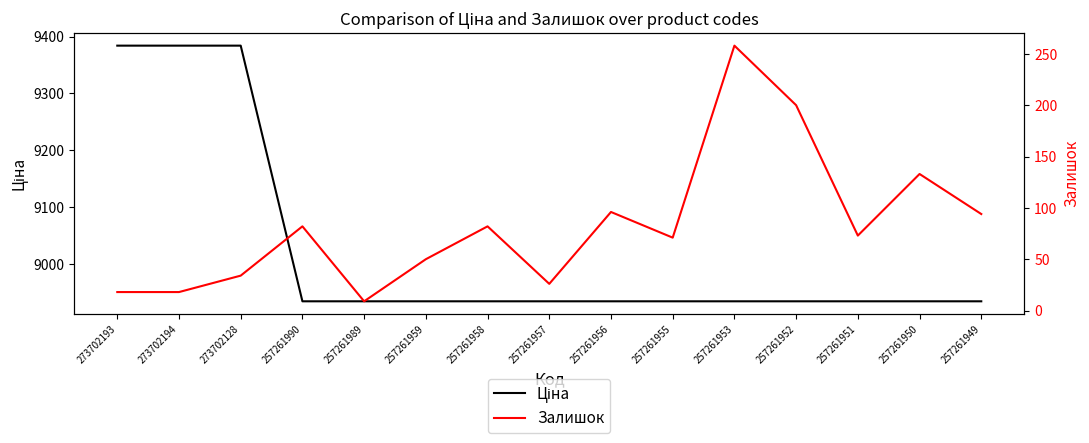

List the series in order of their overall mean, highest first.

Ціна, Залишок